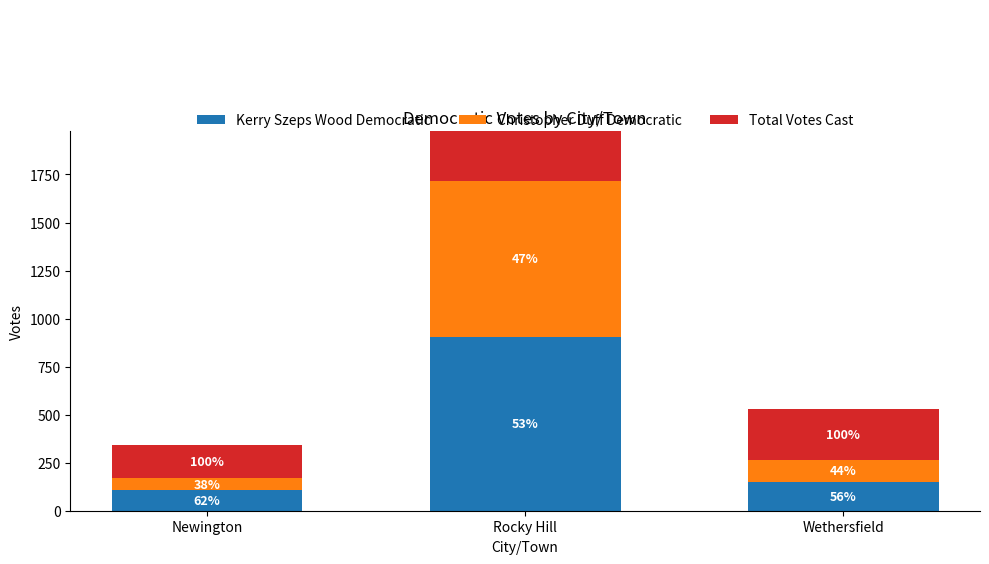

At which category does the chart reach its minimum across all series?

Newington